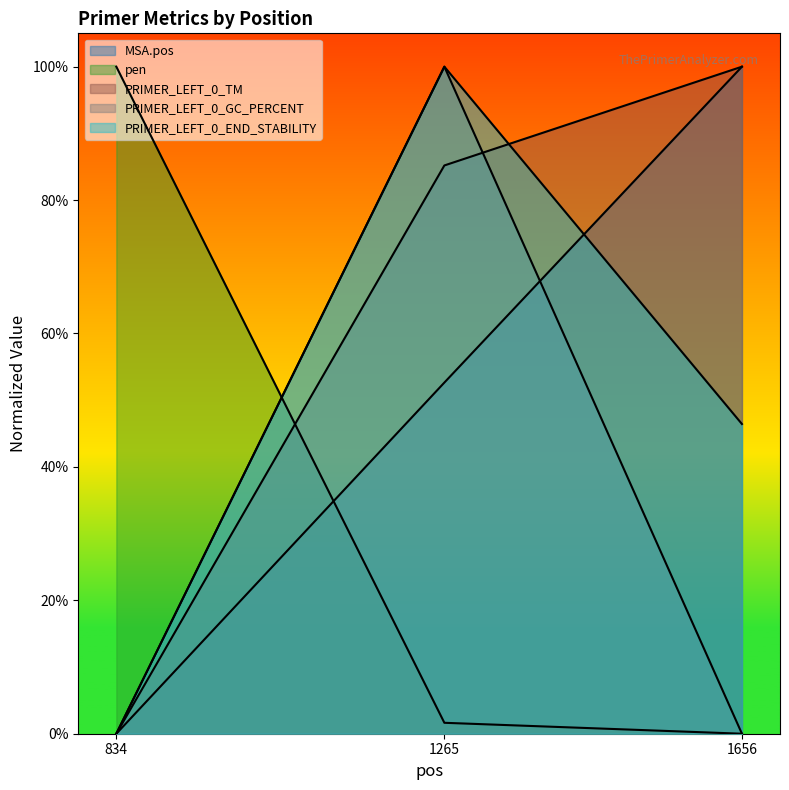

The value of pen at 834 is 1.3. True or false?

False